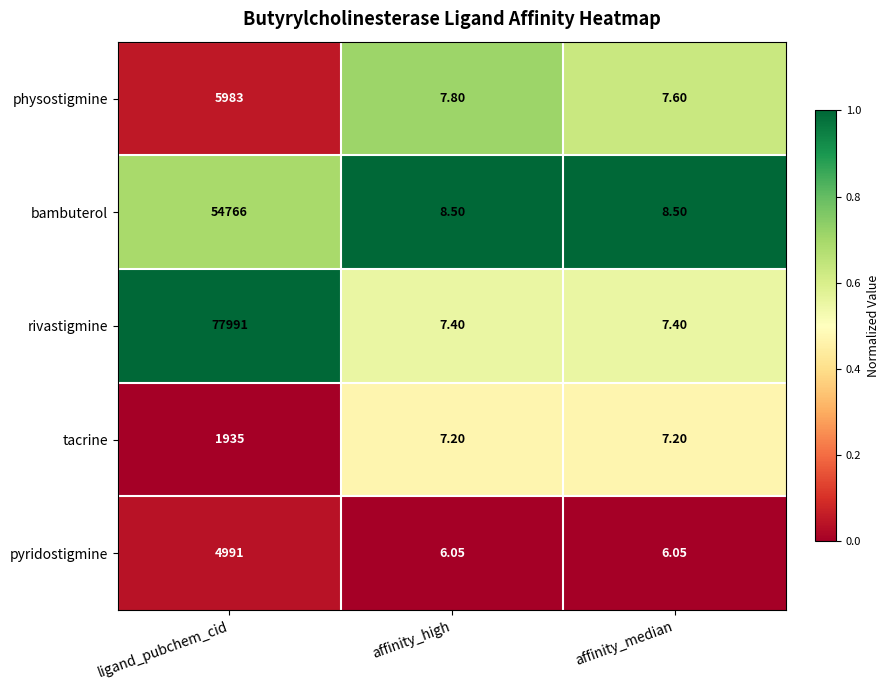

Which series has the largest range (max minus min)?

rivastigmine